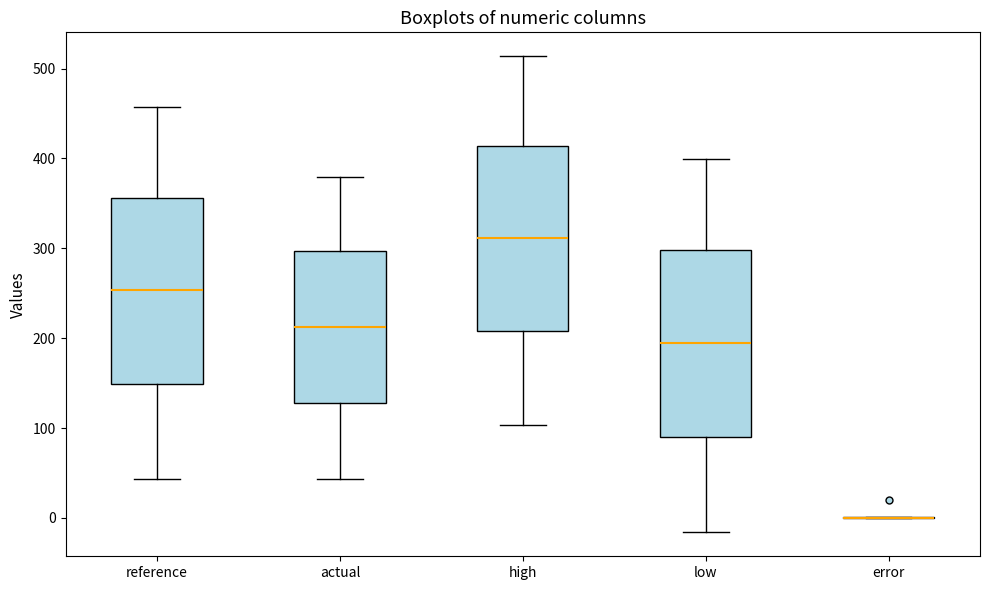

Reading left to right, read every box against the y-axis: the position of its median line, the range the box covers, and the ends of its whiskers. The values are not printed on the chart, so give them approximately, as read against the axis.

reference: median 250, box 150 to 360, whiskers 40 to 460
actual: median 210, box 130 to 300, whiskers 40 to 380
high: median 310, box 210 to 410, whiskers 100 to 510
low: median 190, box 90 to 300, whiskers -20 to 400
error: box collapsed to a line at 0, whiskers 0 to 0